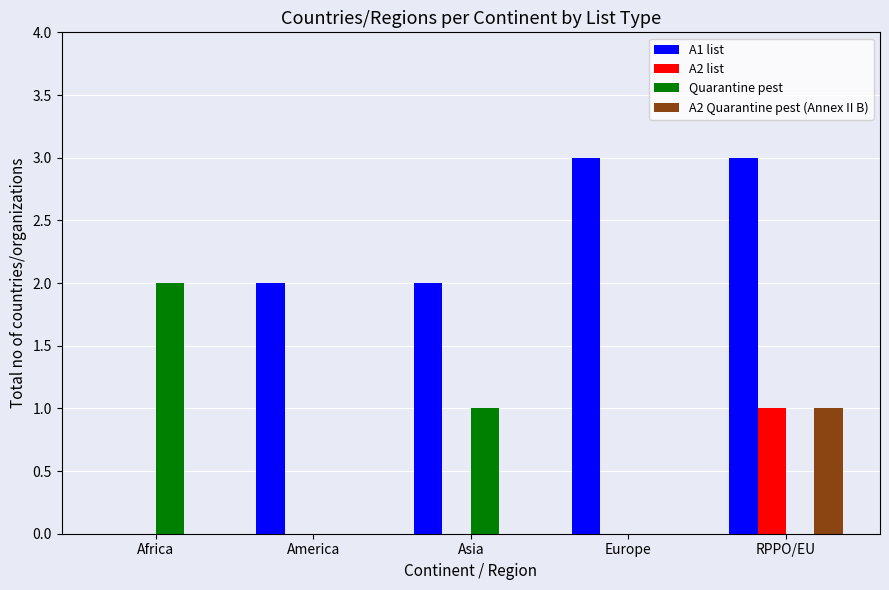

Reading left to right, list all the values displayed in this chart.

A1 list: 0	2	2	3	3
A2 list: 0	0	0	0	1
Quarantine pest: 2	0	1	0	0
A2 Quarantine pest (Annex II B): 0	0	0	0	1